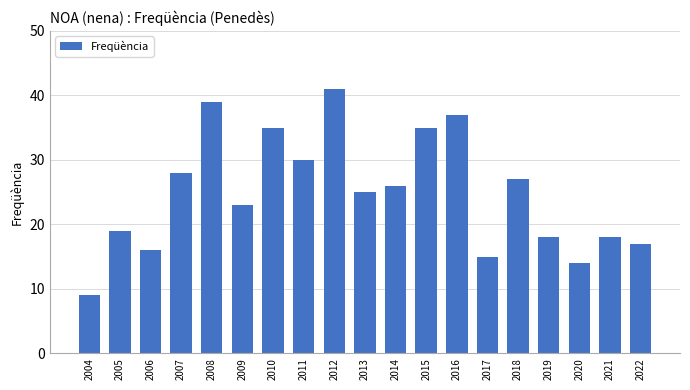

What is the change in value from 2005 to 2022?

-2